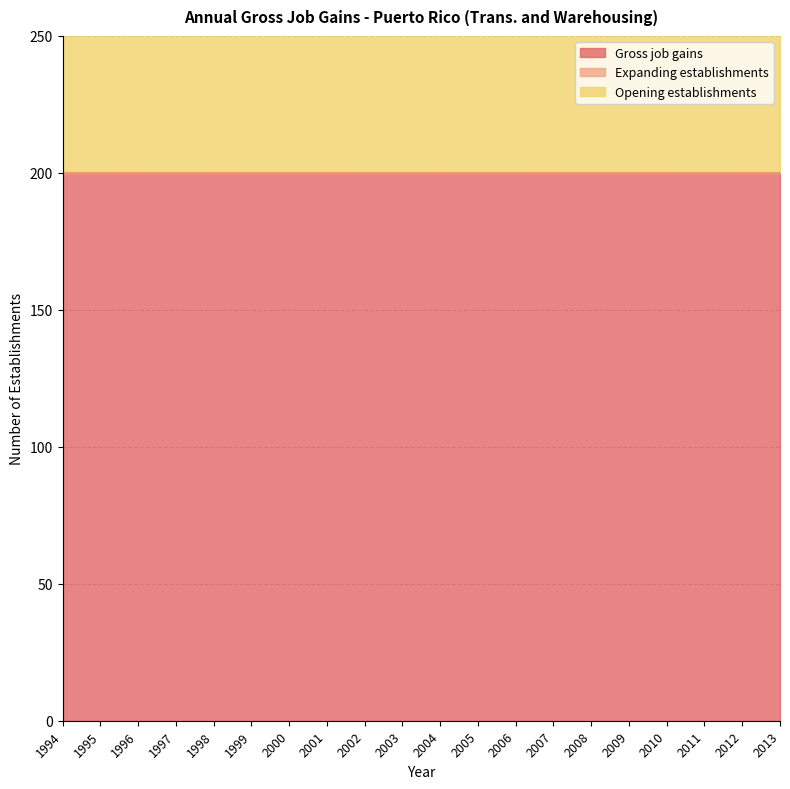

Reading right to left, what are all the values shown in this chart?

Gross job gains: 2013=200	2012=200	2011=200	2010=200	2009=200	2008=200	2007=200	2006=200	2005=200	2004=200	2003=200	2002=200	2001=200	2000=200	1999=200	1998=200	1997=200	1996=200	1995=200	1994=200
Expanding establishments: 2013=0	2012=0	2011=0	2010=0	2009=0	2008=0	2007=0	2006=0	2005=0	2004=0	2003=0	2002=0	2001=0	2000=0	1999=0	1998=0	1997=0	1996=0	1995=0	1994=0
Opening establishments: 2013=200	2012=200	2011=200	2010=200	2009=200	2008=200	2007=200	2006=200	2005=200	2004=200	2003=200	2002=200	2001=200	2000=200	1999=200	1998=200	1997=200	1996=200	1995=200	1994=200